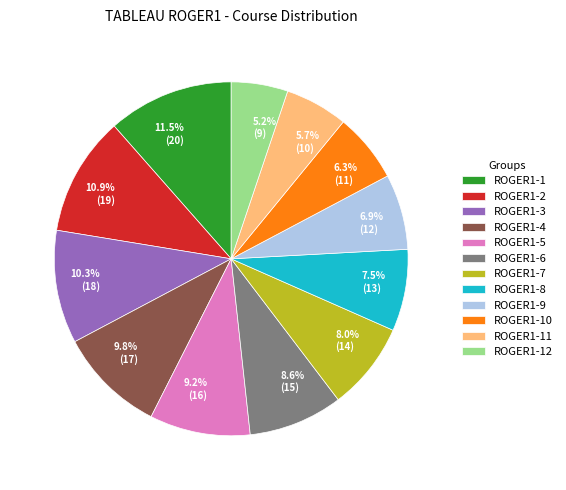

Is there a majority slice in this chart?

No